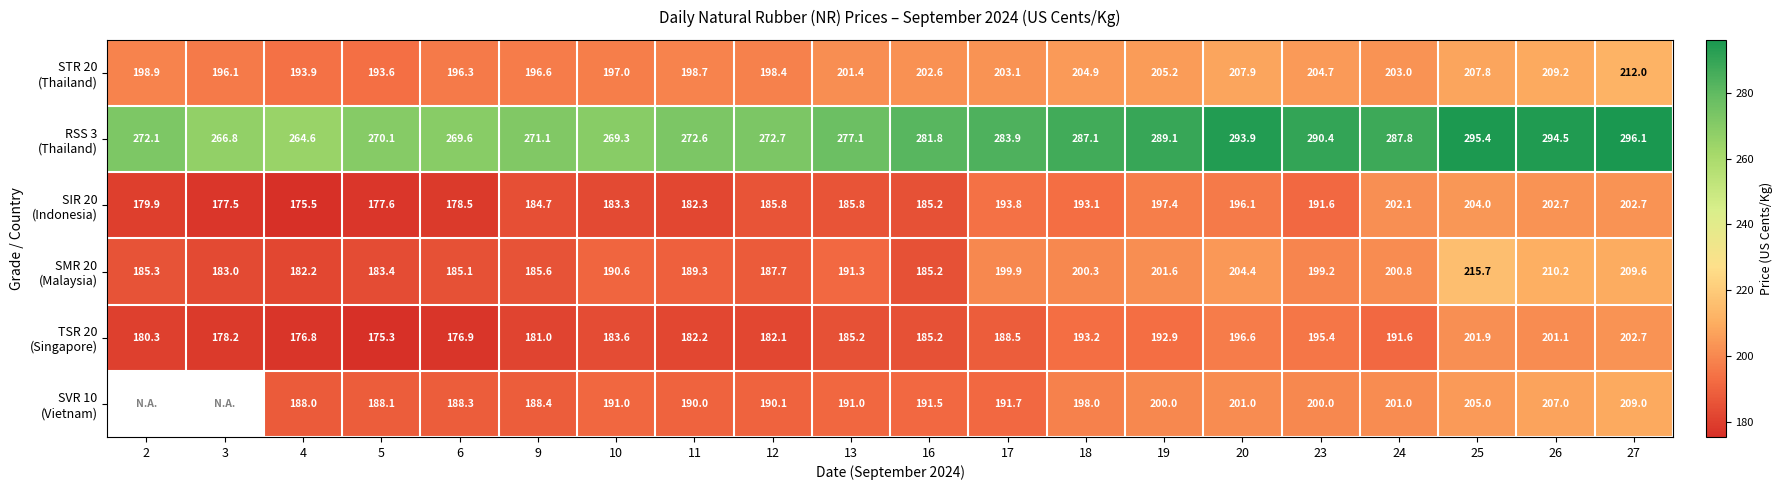

Is it true that SVR 10 (Vietnam) equals 191.0 at 13?

True